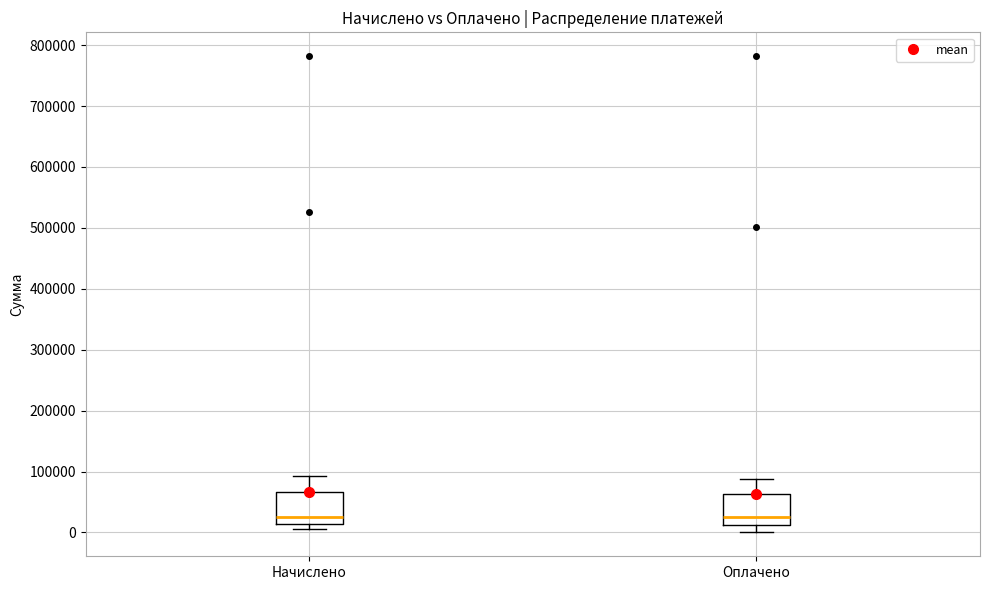

Reading left to right, transcribe this box plot: for each box, give where its median line is, the range the box spans, and where its two whiskers end, as read against the y-axis. The values are not printed on the chart, so give them approximately, as read against the axis.

Начислено: median 30000, box 10000 to 70000, whiskers 10000 (just below the box's lower edge) to 90000
Оплачено: median 20000, box 10000 to 60000, whiskers 0 to 90000